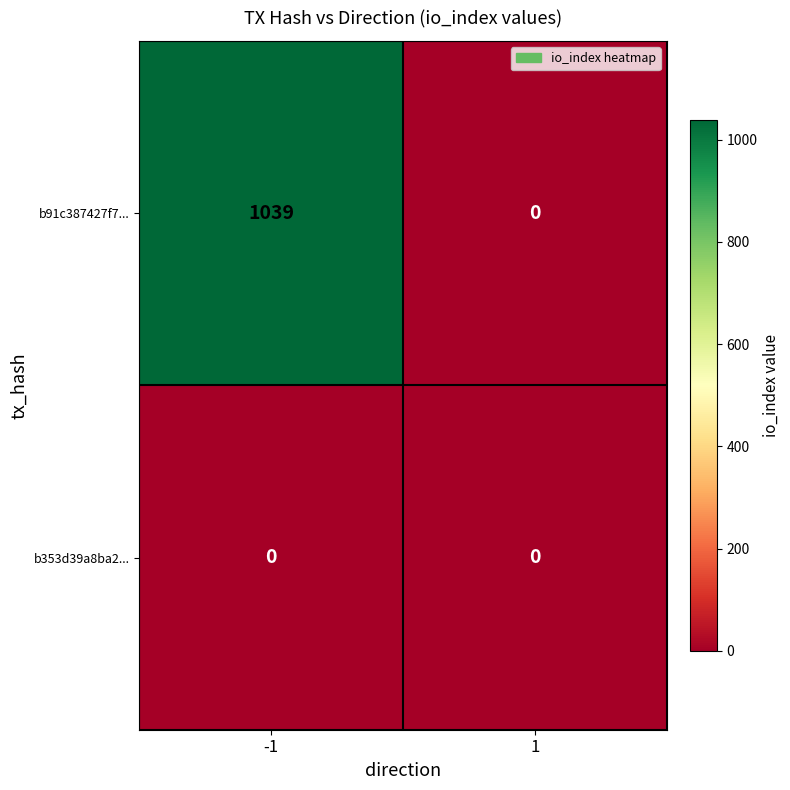

True or false: b91c387427f7... has a value of 0 at 1.

True